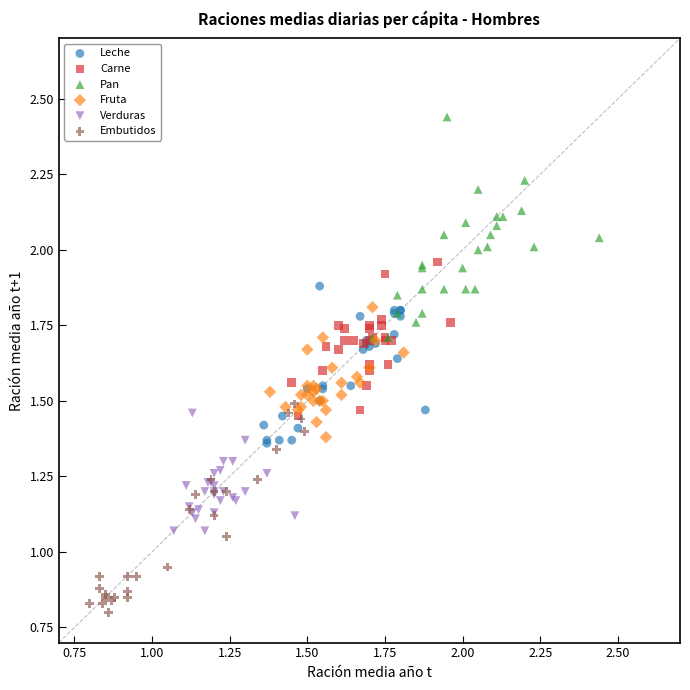

Which series has the largest Y range (max minus min)?

Pan